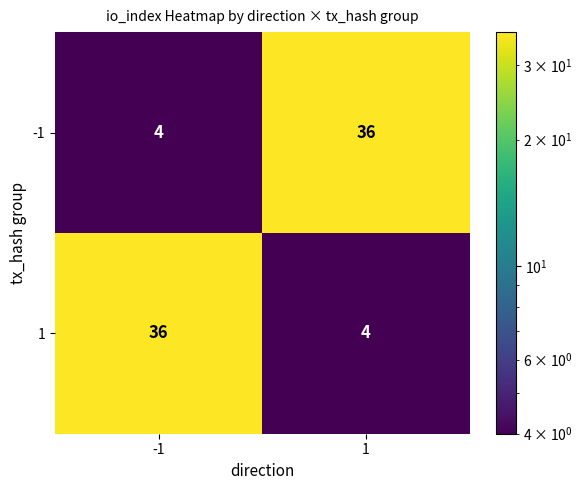

Read the -1 value at 1, to the nearest 10.

40